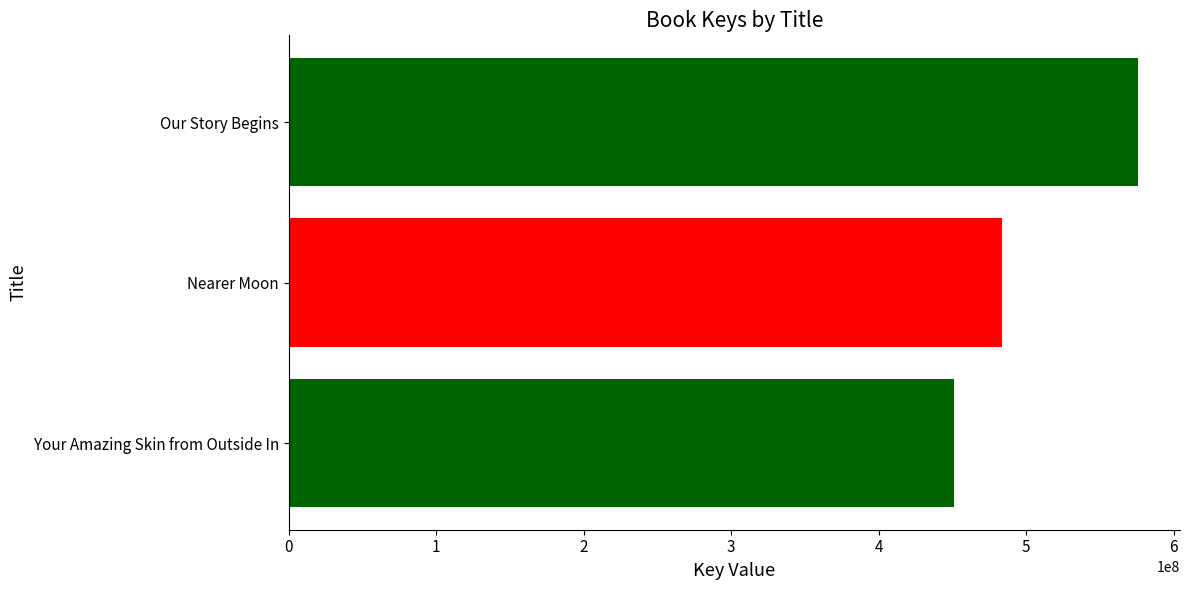

What is the change in value from Your Amazing Skin from Outside In to Our Story Begins?

+124096939